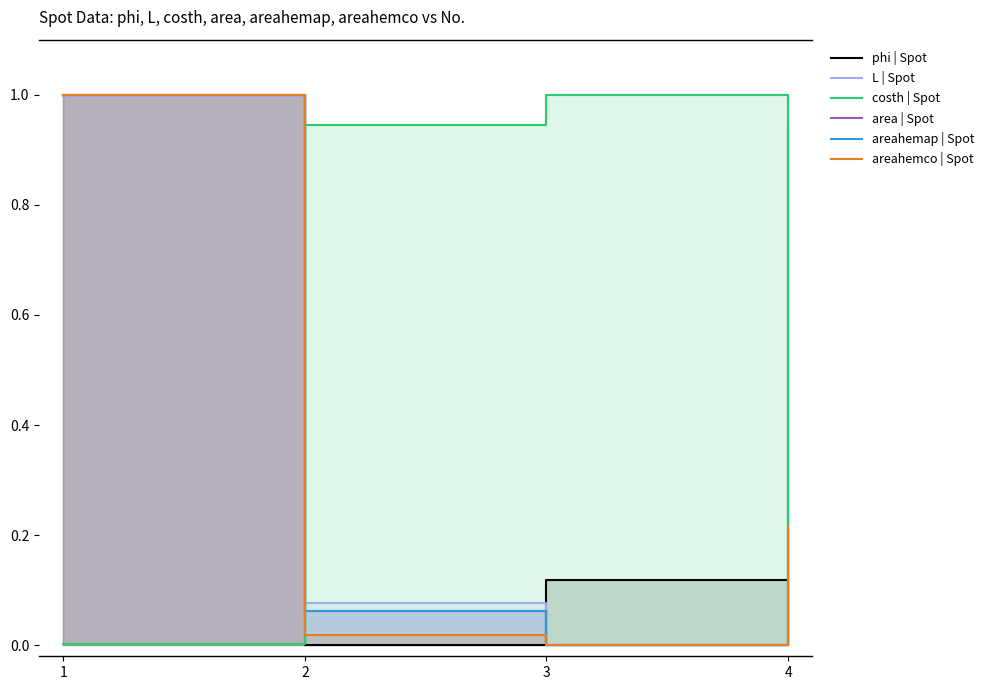

How many data points does each series have?

4